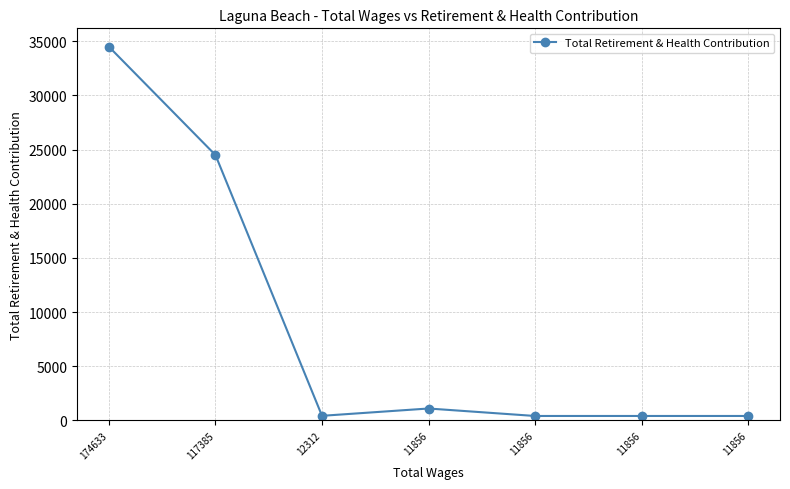

How many lines are shown in the chart?

1